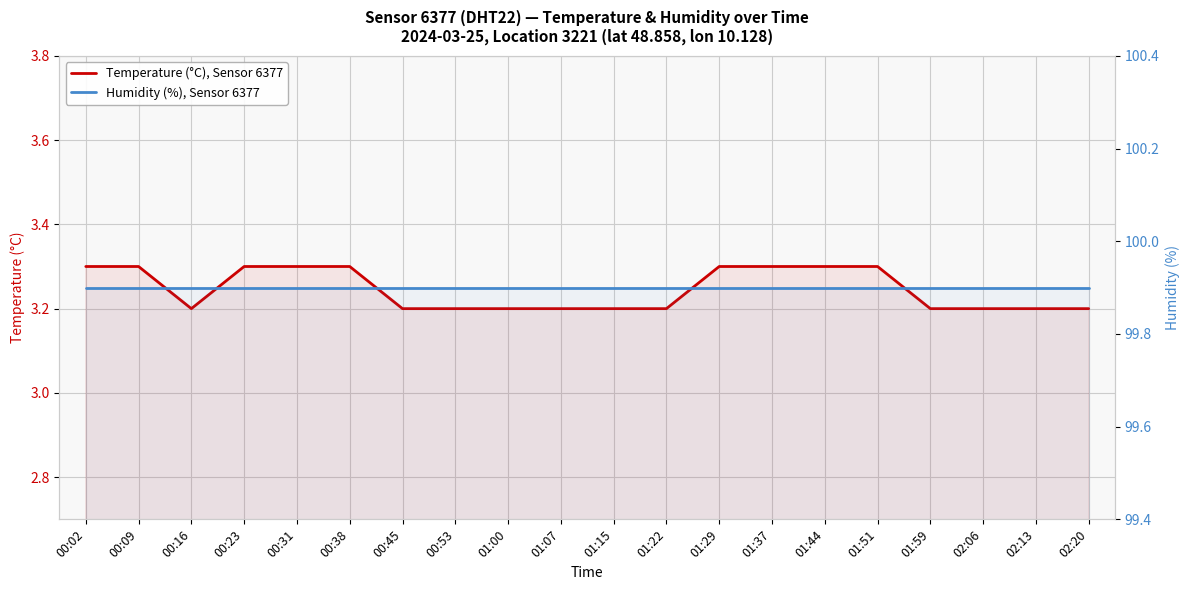

Is the value of Temperature (°C), Sensor 6377 at 01:51 greater than the value of Humidity (%), Sensor 6377 at 01:00?

No